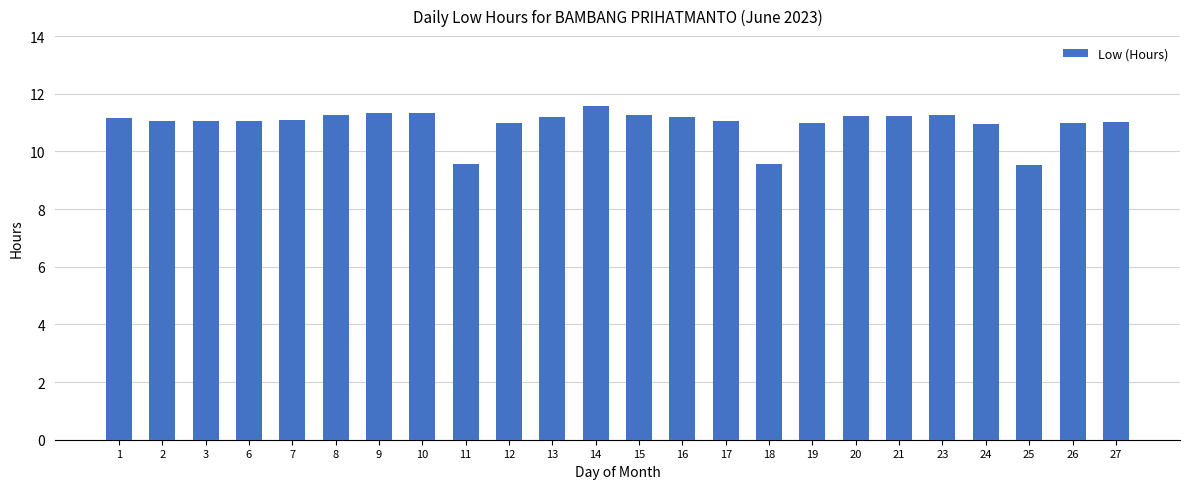

True or false: the data shows 11.3 at 10.

True